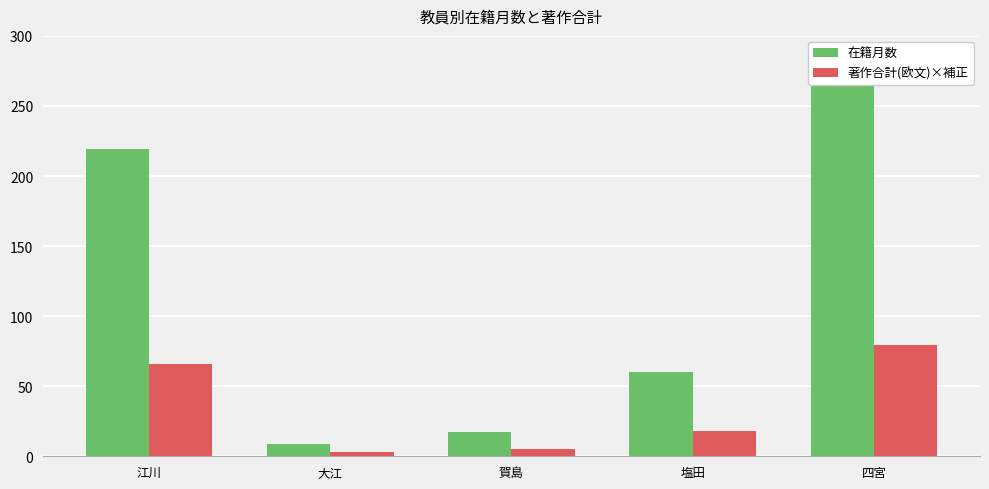

What is the sum of the 著作合計(欧文)×補正 values at 賀島 and 四宮?

84.3